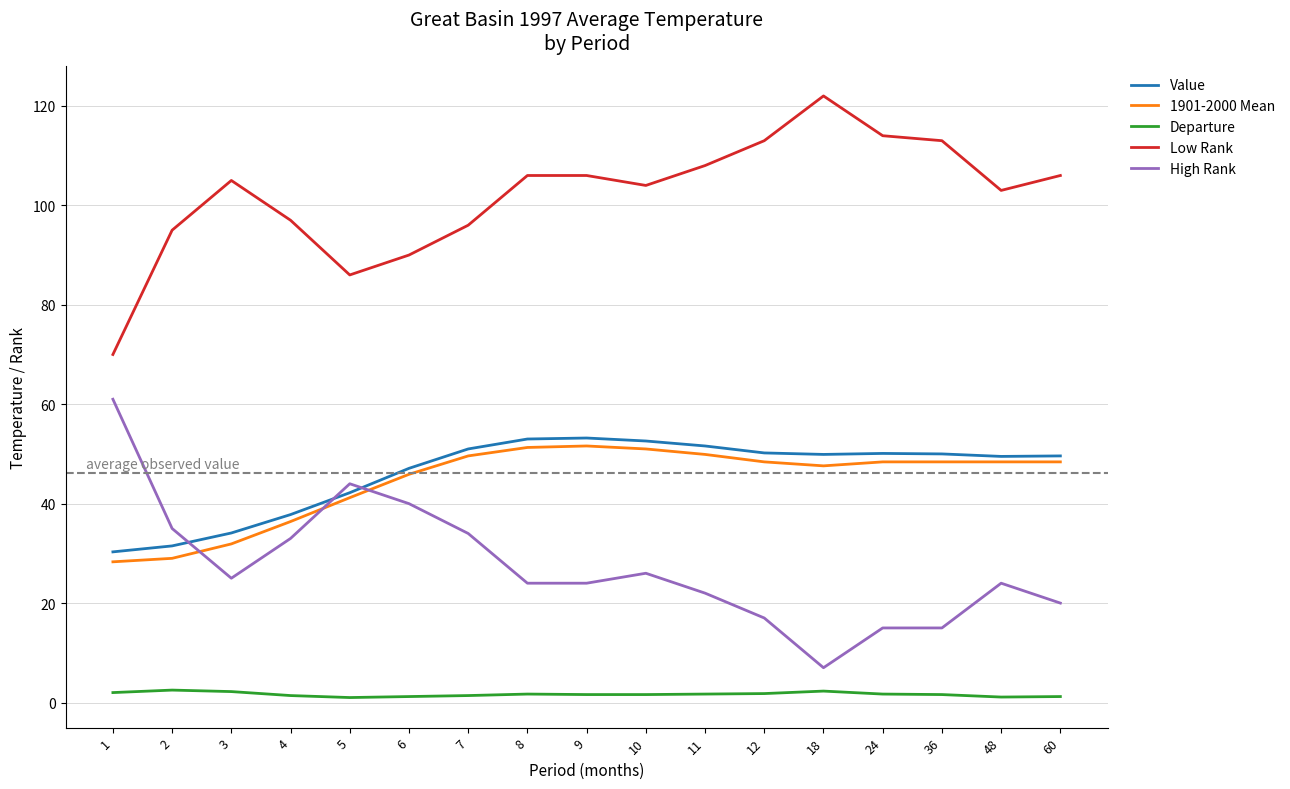

What are all the series names shown in the legend?

Value, 1901-2000 Mean, Departure, Low Rank, High Rank